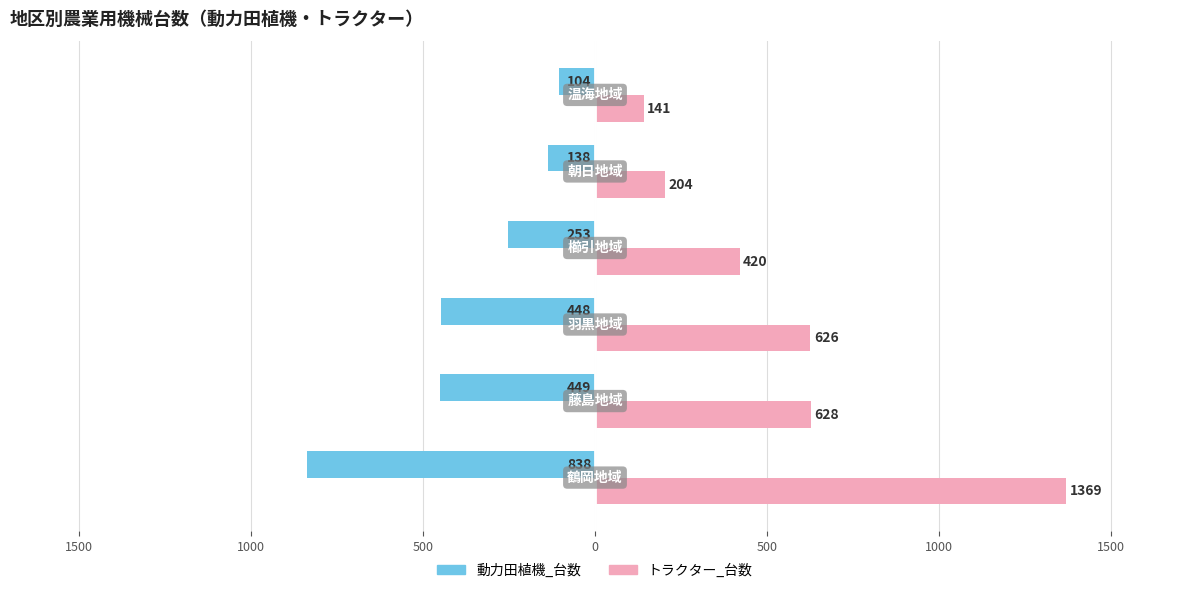

What is the difference between the maximum and second lowest values in the トラクター_台数 series?

1165